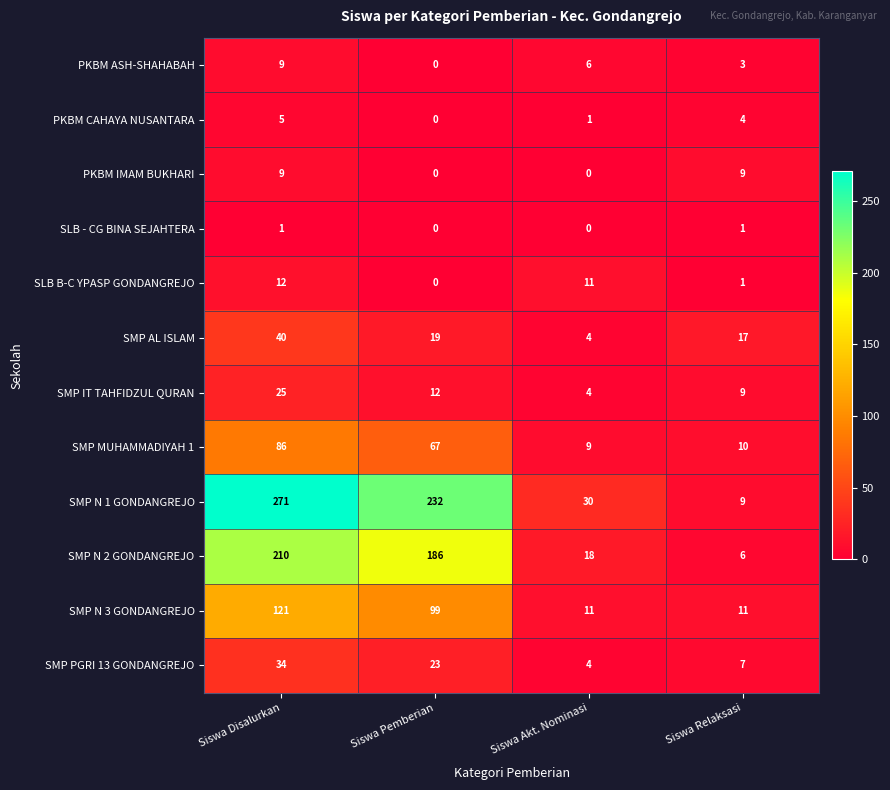

Which category has the highest value in the SMP MUHAMMADIYAH 1 series?

Siswa Disalurkan